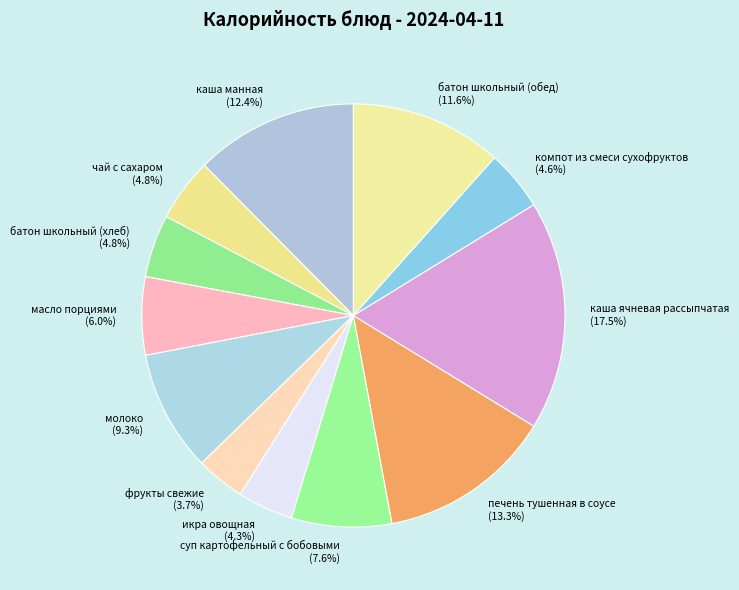

How much of the chart is everything except батон школьный (хлеб)?

95.2%